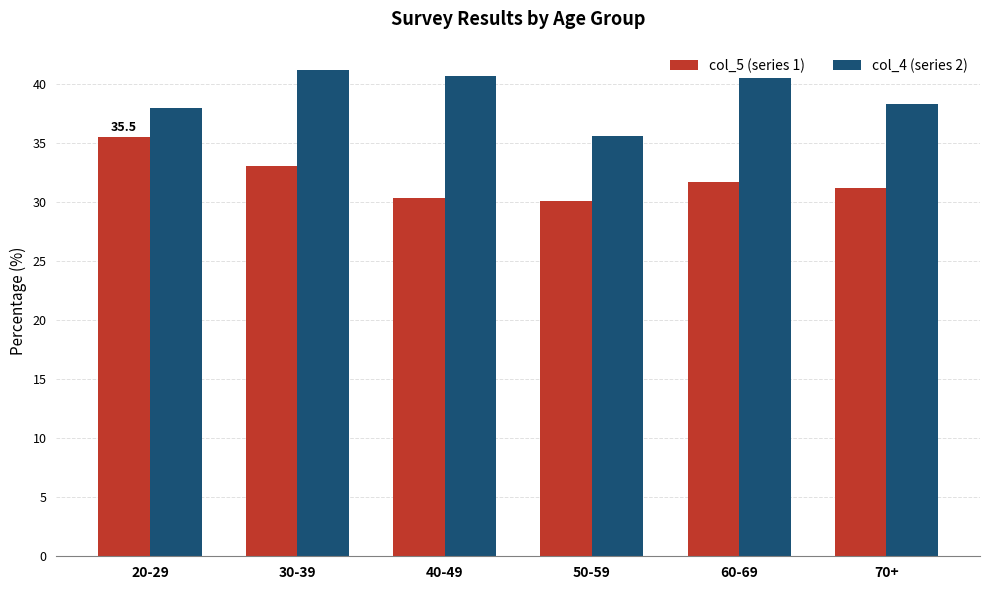

What is the difference between the highest and lowest values at 70+?

7.1